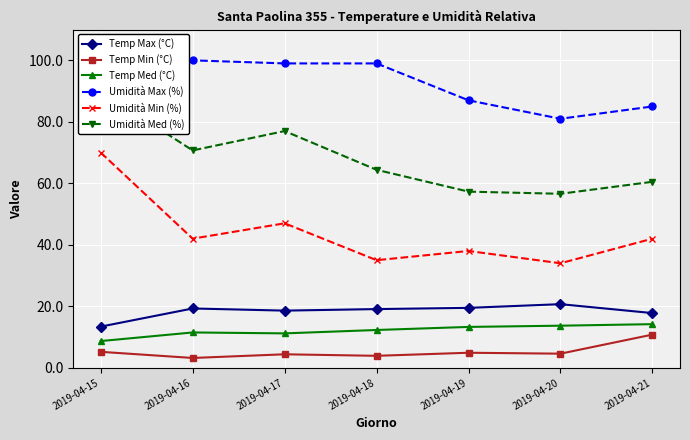

What is the spread (max minus min) of values at 2019-04-17?

94.6